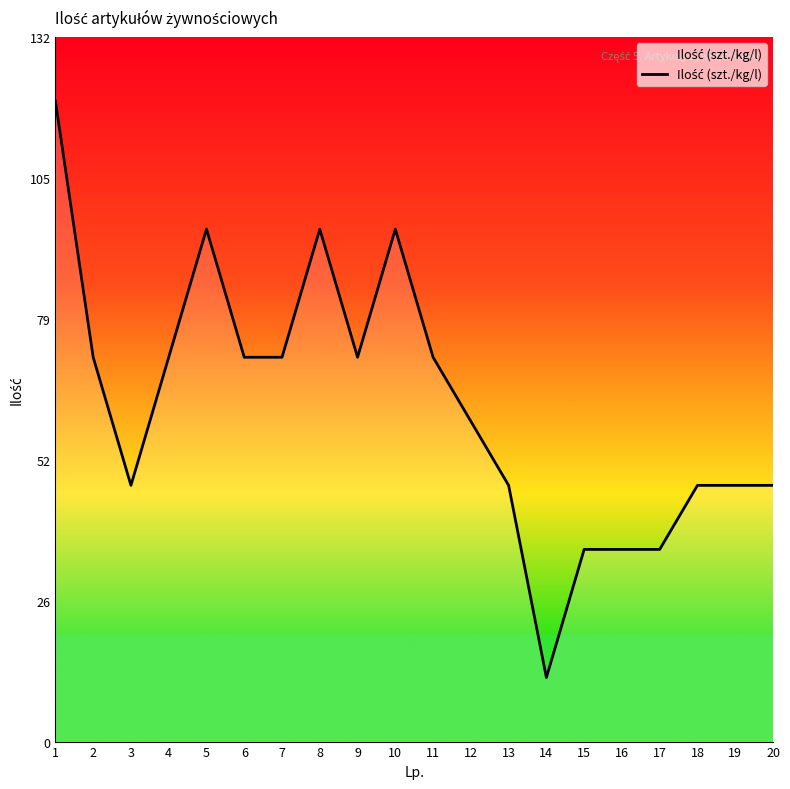

Which category has the lowest value across all series?

14